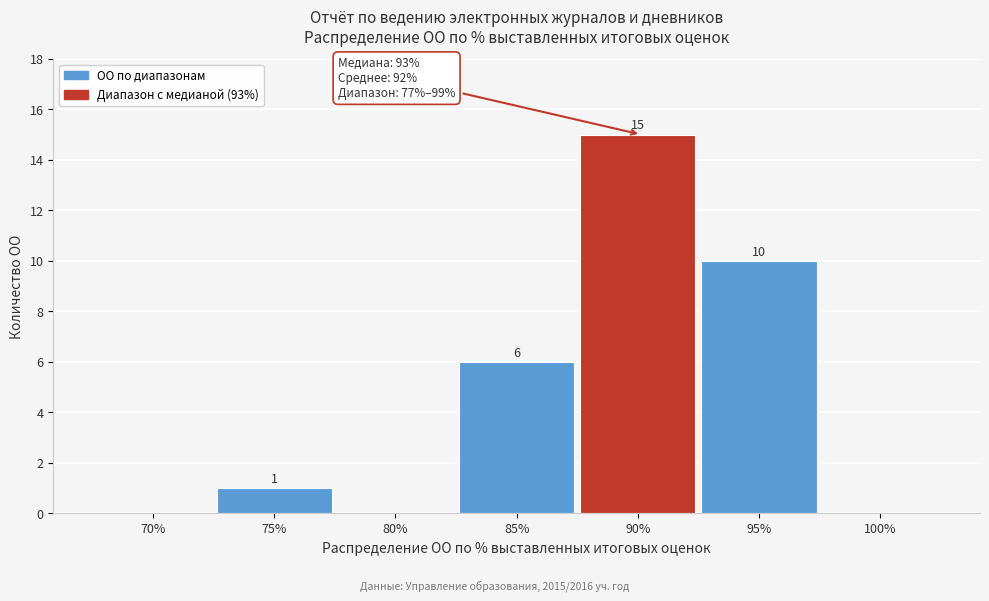

Reading right to left, transcribe all the data shown in this chart.

100%=0	95%=10	90%=15	85%=6	80%=0	75%=1	70%=0